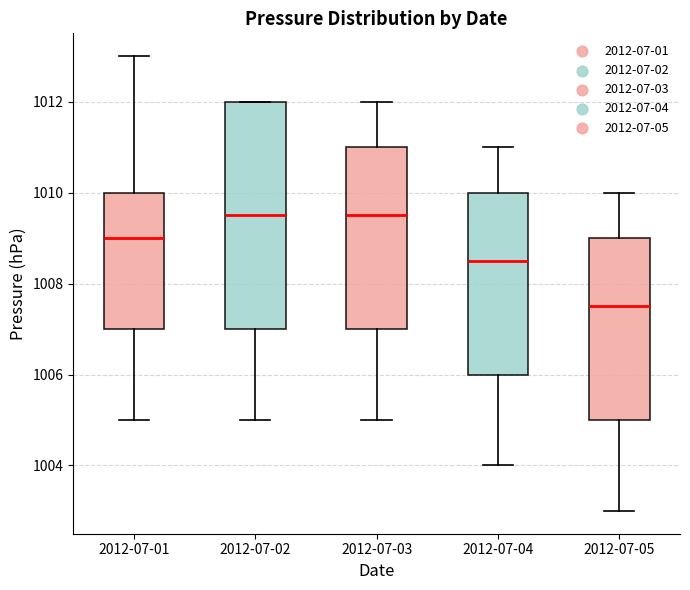

Where is the upper edge of the box for 2012-07-03 on the y-axis? The values are not printed on the chart, so give them approximately, as read against the axis.

1011.0